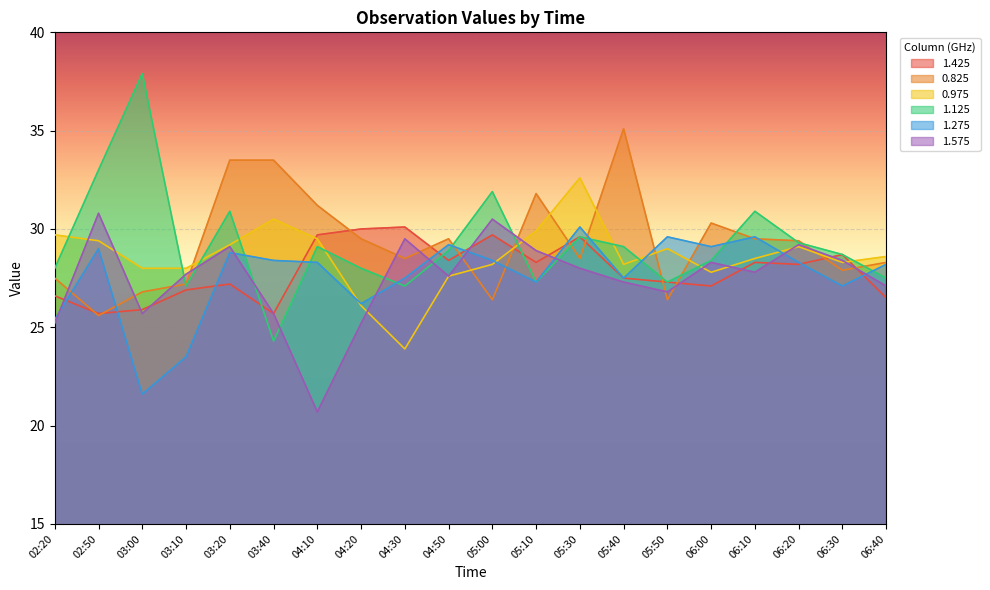

What is the difference between the maximum and second lowest values in the 1.125 series?

10.8